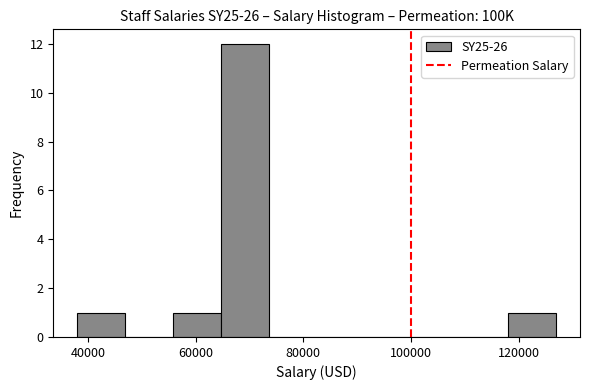

Reading left to right, transcribe this chart: for each bar, give the range it covers on the x-axis and its height. Neither the bar edges nor the heights are printed on the chart, so give them approximately, as read against the axes.

38000 to 46000: 1
46000 to 56000: 0
56000 to 64000: 1
64000 to 74000: 12
74000 to 82000: 0
82000 to 92000: 0
92000 to 100000: 0
100000 to 110000: 0
110000 to 118000: 0
118000 to 126000: 1